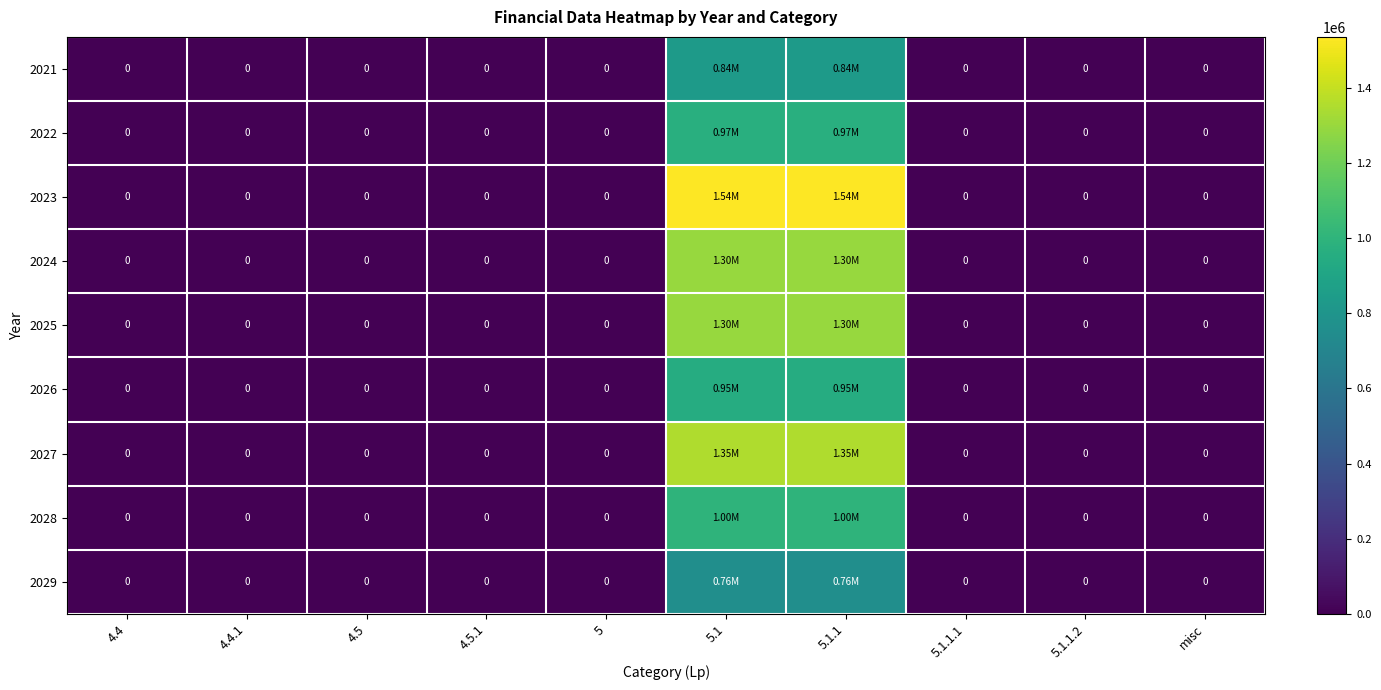

What is the difference between the maximum and minimum values in the 2021 series?

837259.2